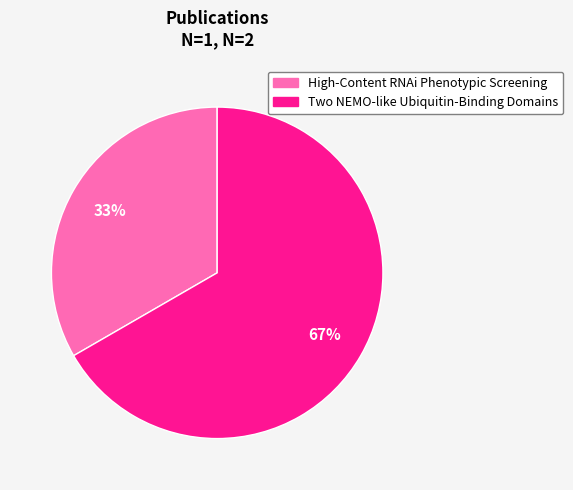

How many slices are in this pie chart?

2